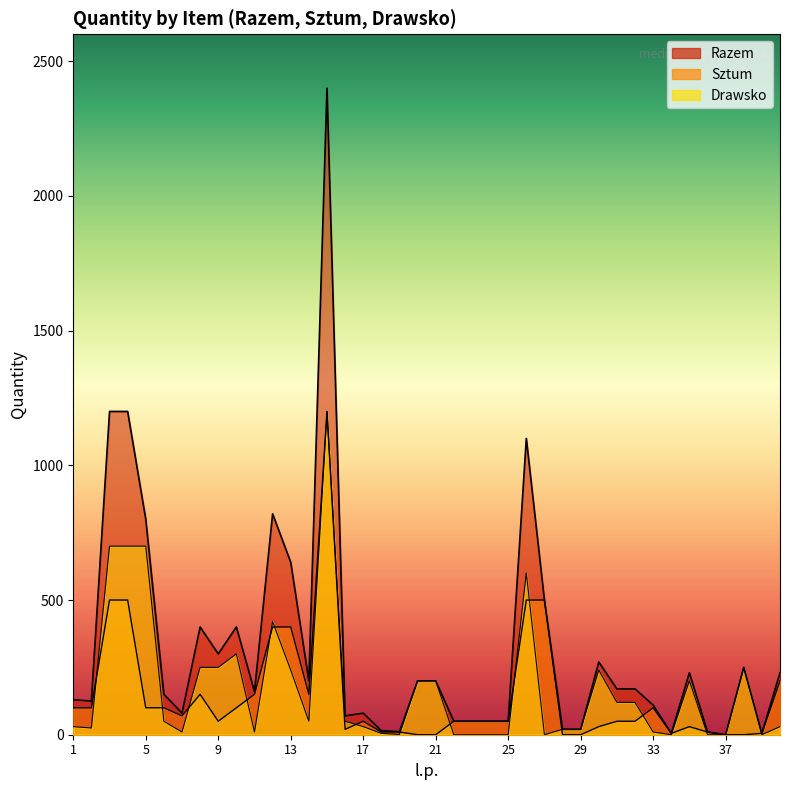

Rank the series by their average value, from highest to lowest.

Razem, Drawsko, Sztum